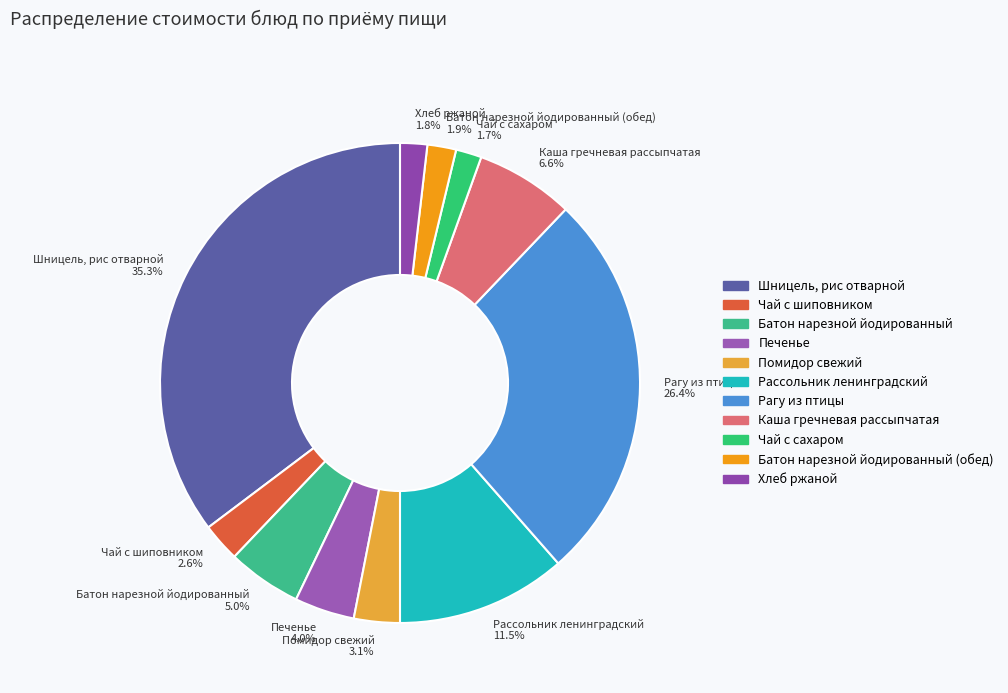

What is the total percentage of Хлеб ржаной 1.8% and Батон нарезной йодированный 5.0%?

6.8%